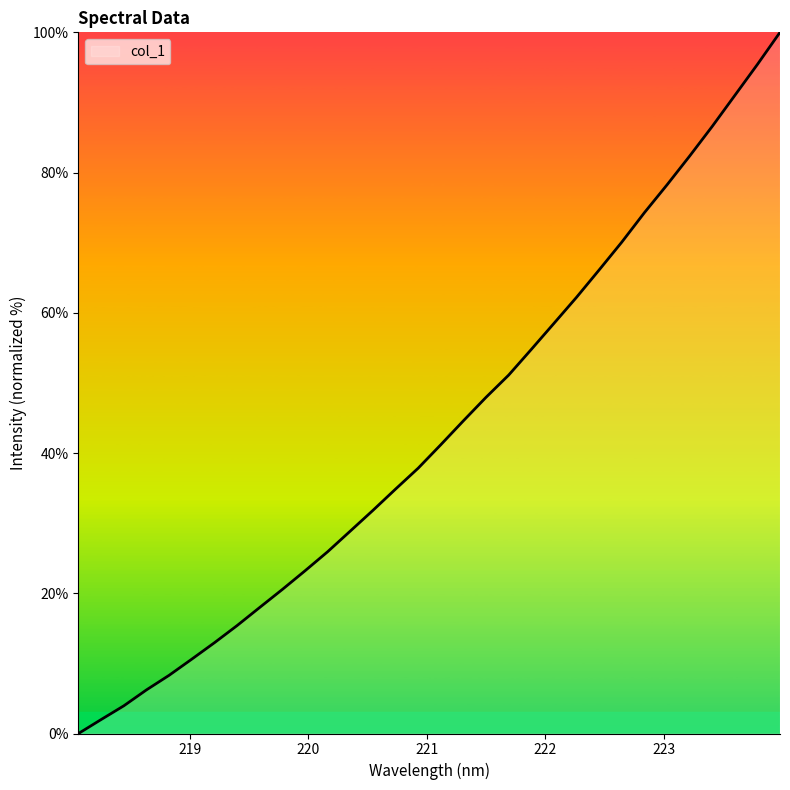

What is the greatest value displayed?

100.0